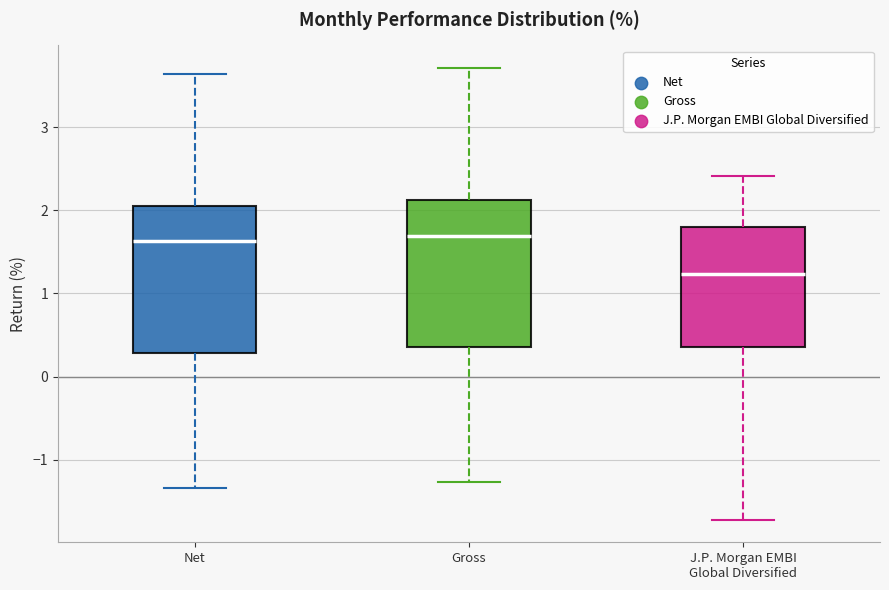

Reading left to right, transcribe this box plot: for each box, give where its median line is, the range the box spans, and where its two whiskers end, as read against the y-axis. The values are not printed on the chart, so give them approximately, as read against the axis.

Net: median 1.6, box 0.3 to 2.0, whiskers -1.3 to 3.6
Gross: median 1.7, box 0.4 to 2.1, whiskers -1.3 to 3.7
J.P. Morgan EMBI Global Diversified: median 1.2, box 0.4 to 1.8, whiskers -1.7 to 2.4